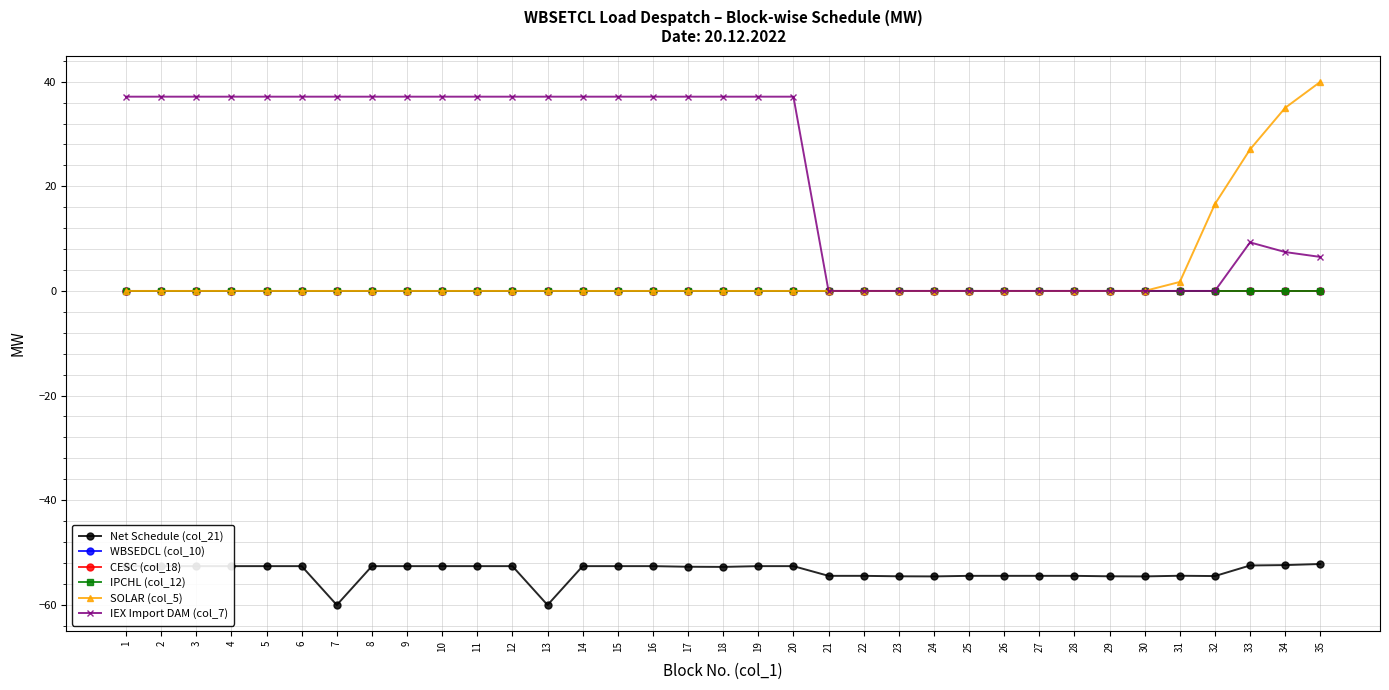

Does the chart have visible grid lines?

Yes